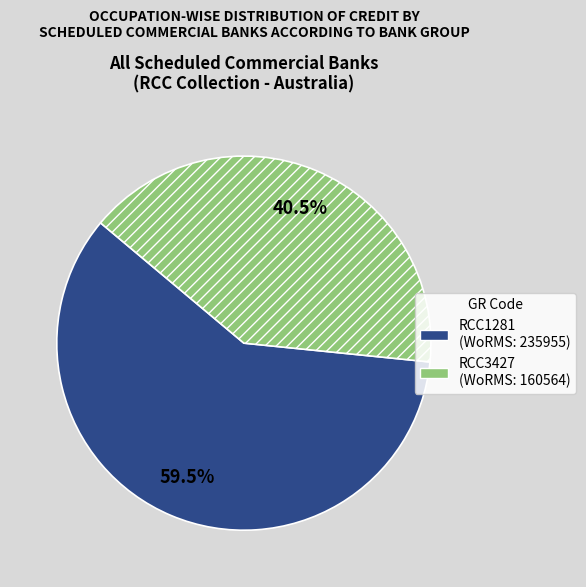

How many slices are in this pie chart?

2